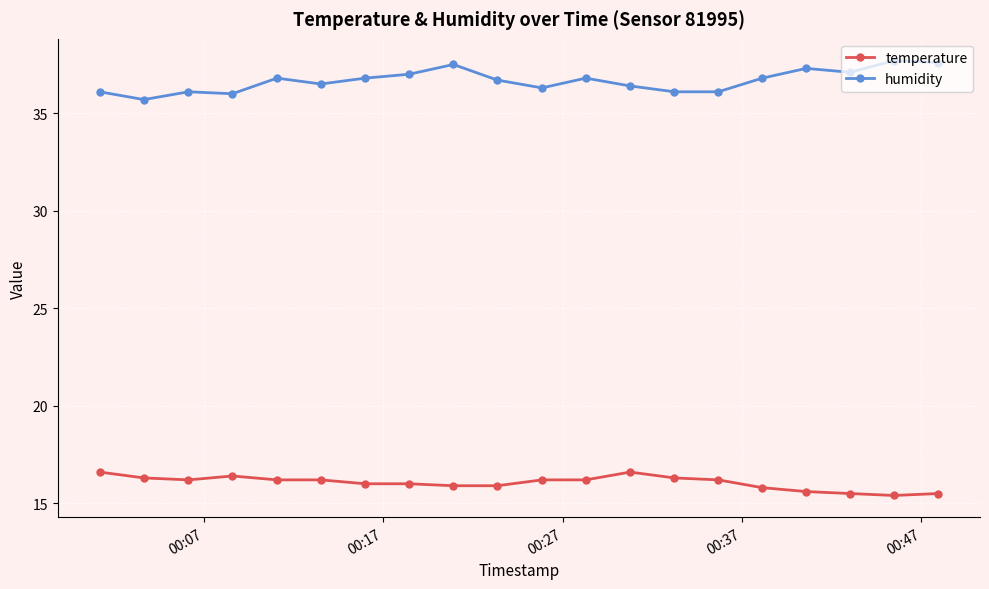

Which series has the widest spread of values?

humidity